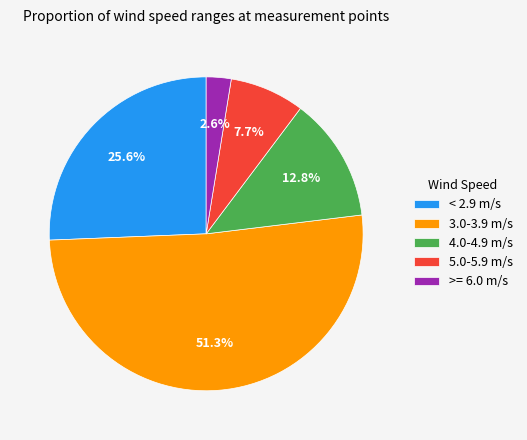

Which slice is the smallest?

>= 6.0 m/s